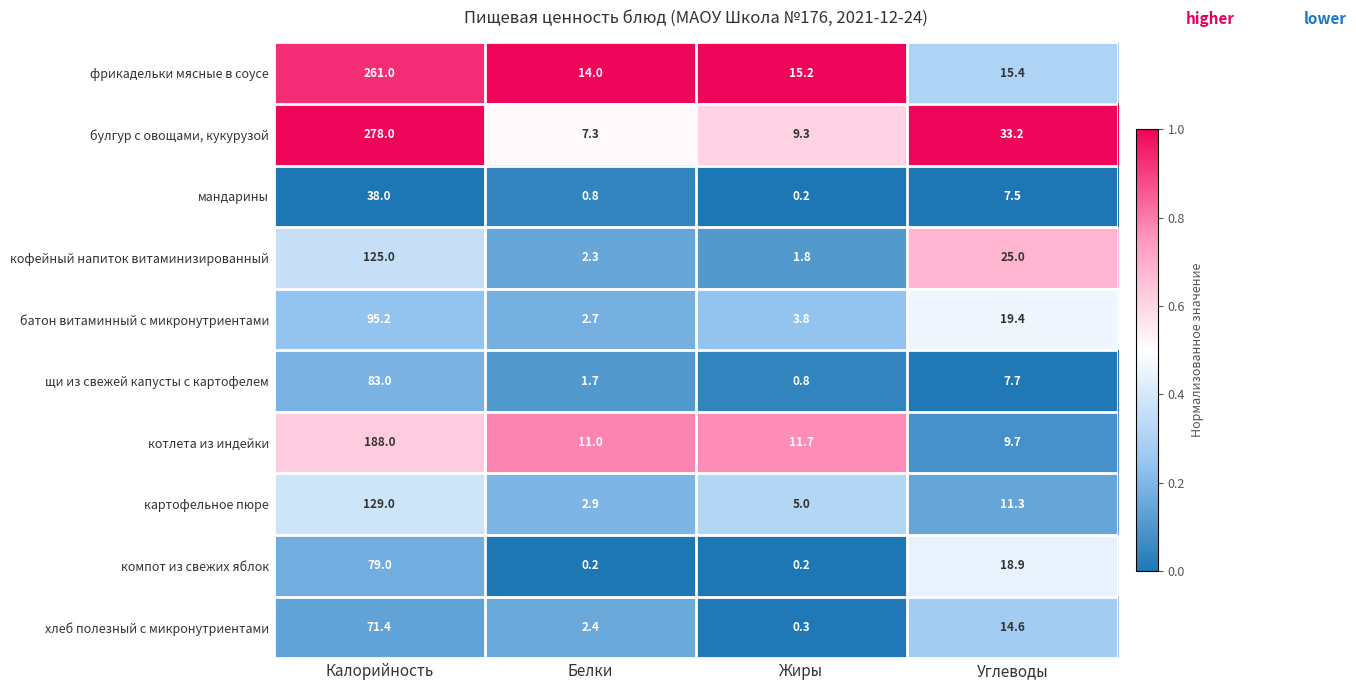

At which label does фрикадельки мясные в соусе first exceed 15?

Калорийность